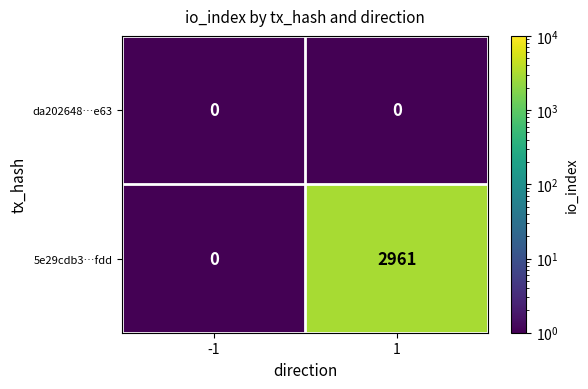

True or false: 5e29cdb3…fdd has a value of -2027 at -1.

False